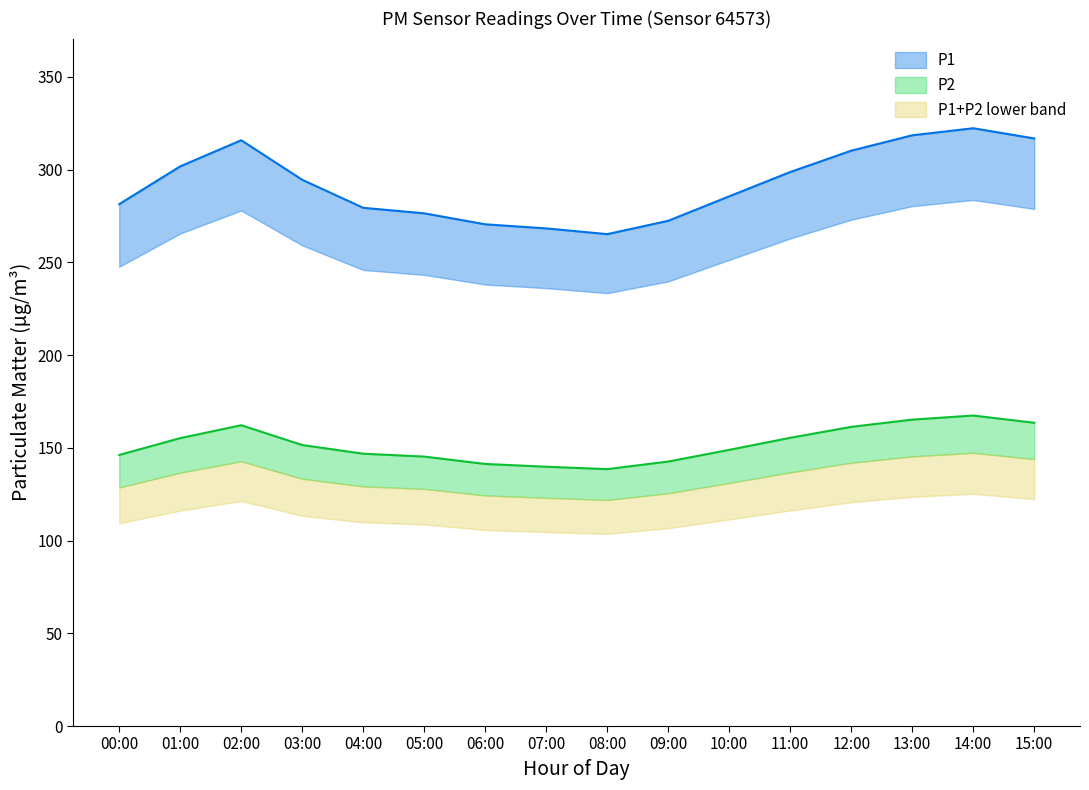

Where is the first local minimum for P1?

08:00